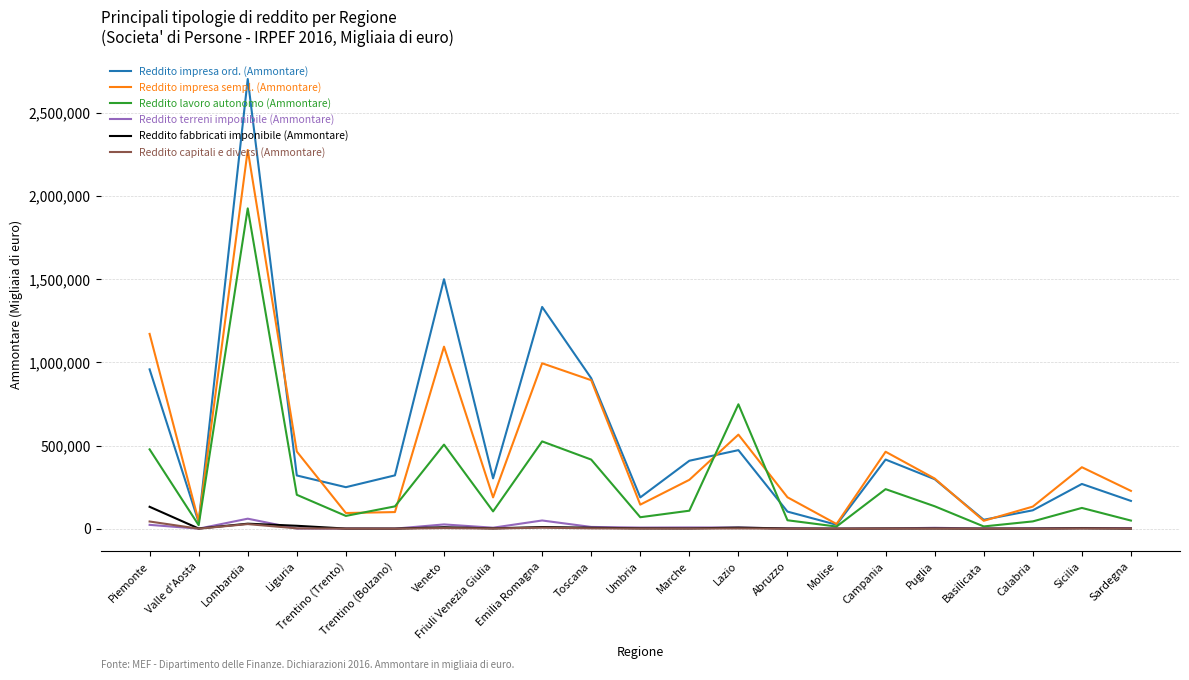

What is the average value of the Reddito impresa ord. (Ammontare) series?

530402